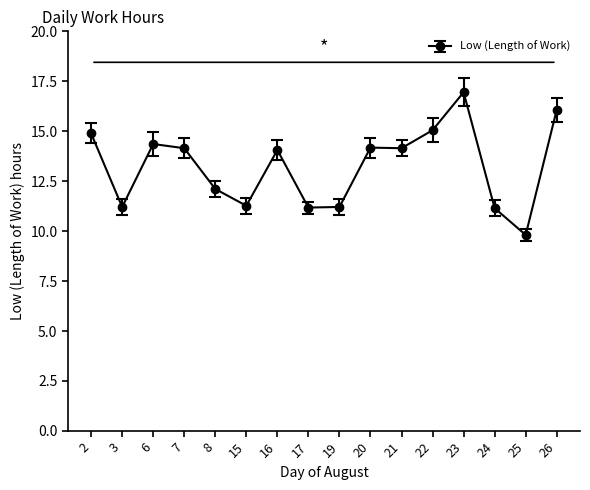

What is the difference between the second highest and second lowest values?

4.9